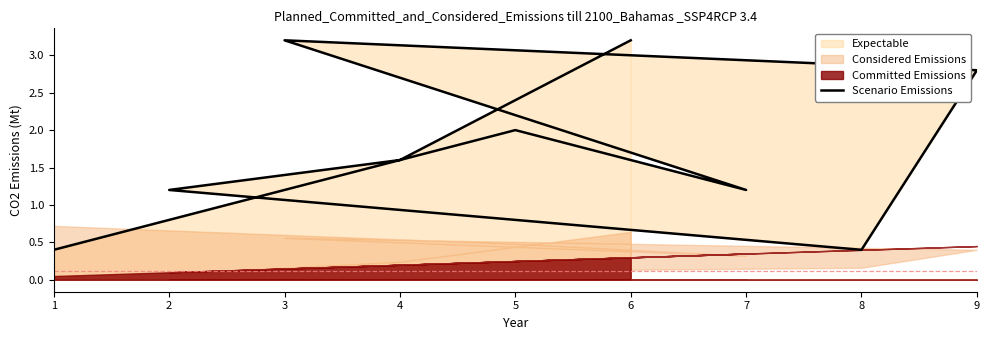

What is the difference between the second highest and second lowest values?

2.8